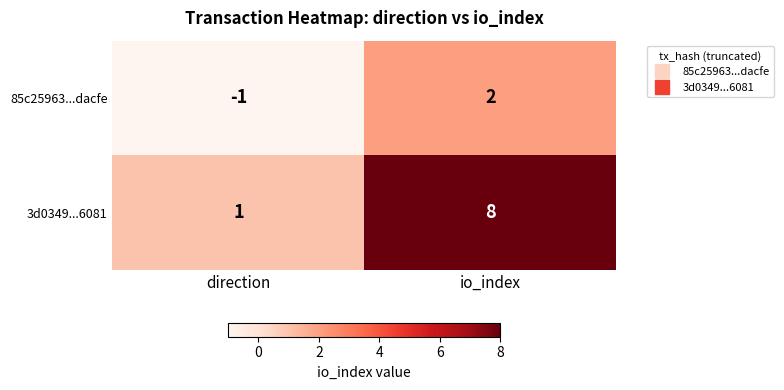

Reading left to right, extract all data points from this chart.

85c25963...dacfe: direction=-1	io_index=2
3d0349...6081: direction=1	io_index=8